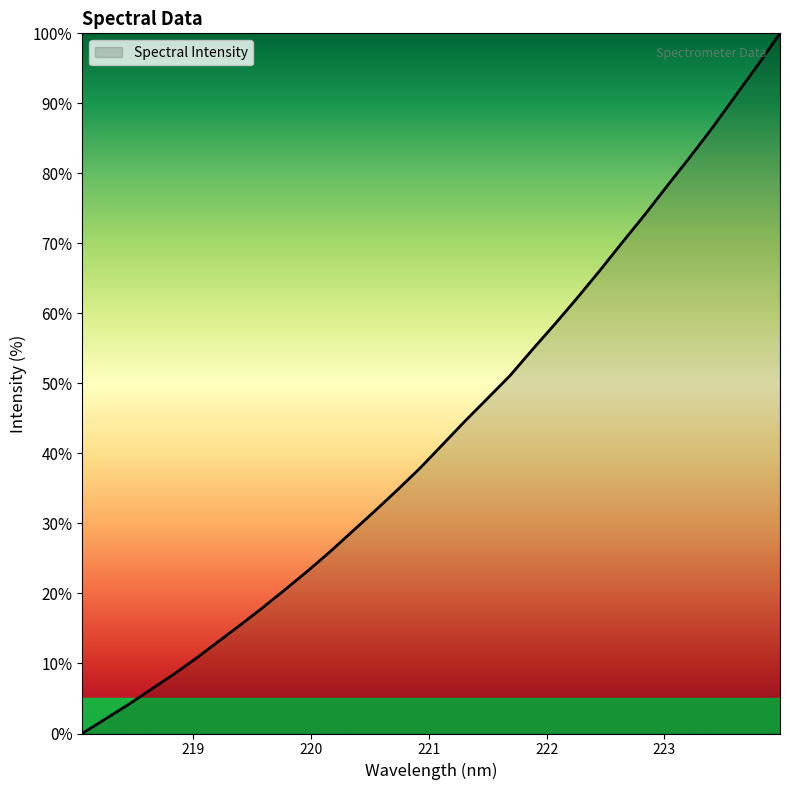

How many lines are shown in the chart?

1